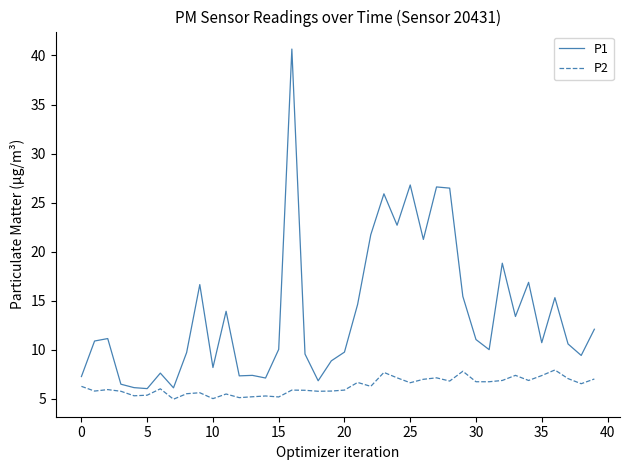

Rank the series by their average value, from highest to lowest.

P1, P2